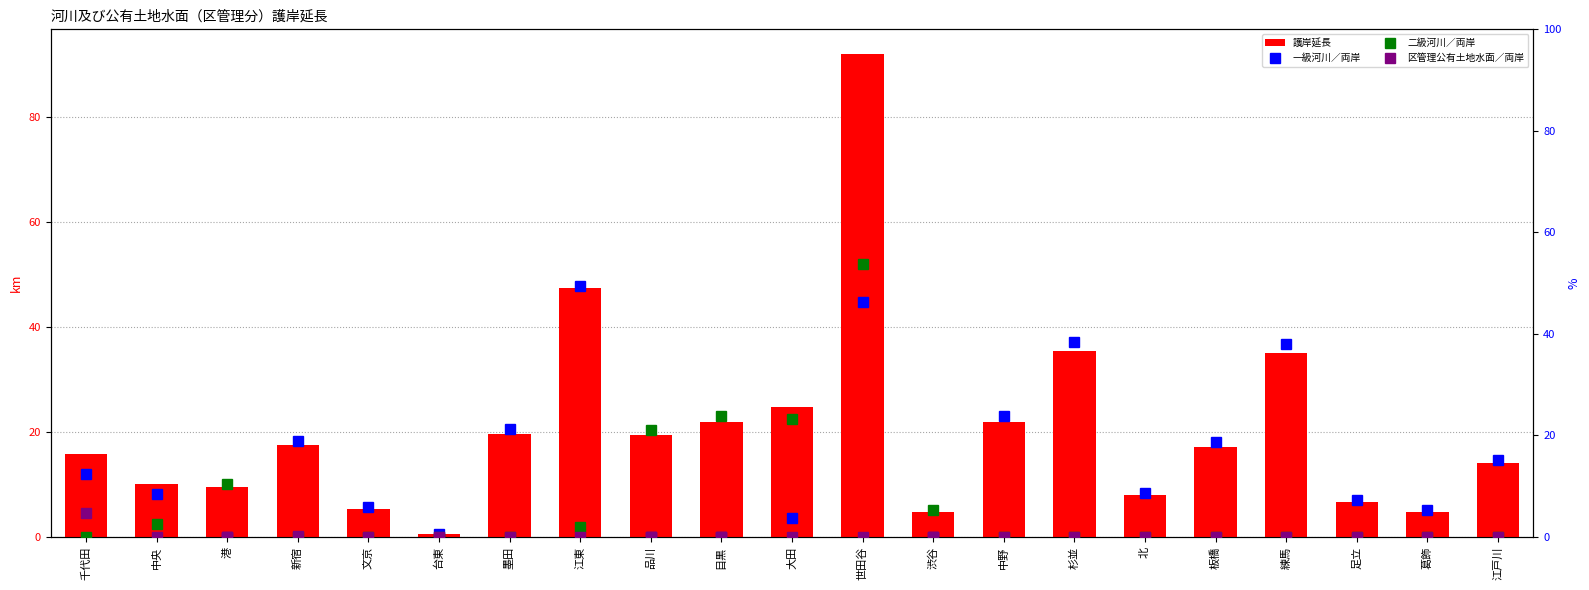

What is the label of the 13th bar from the right?

品川